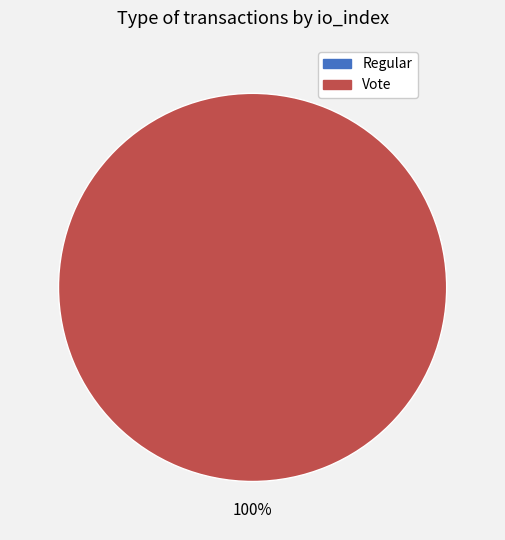

Which slice represents more than half of the pie?

Vote